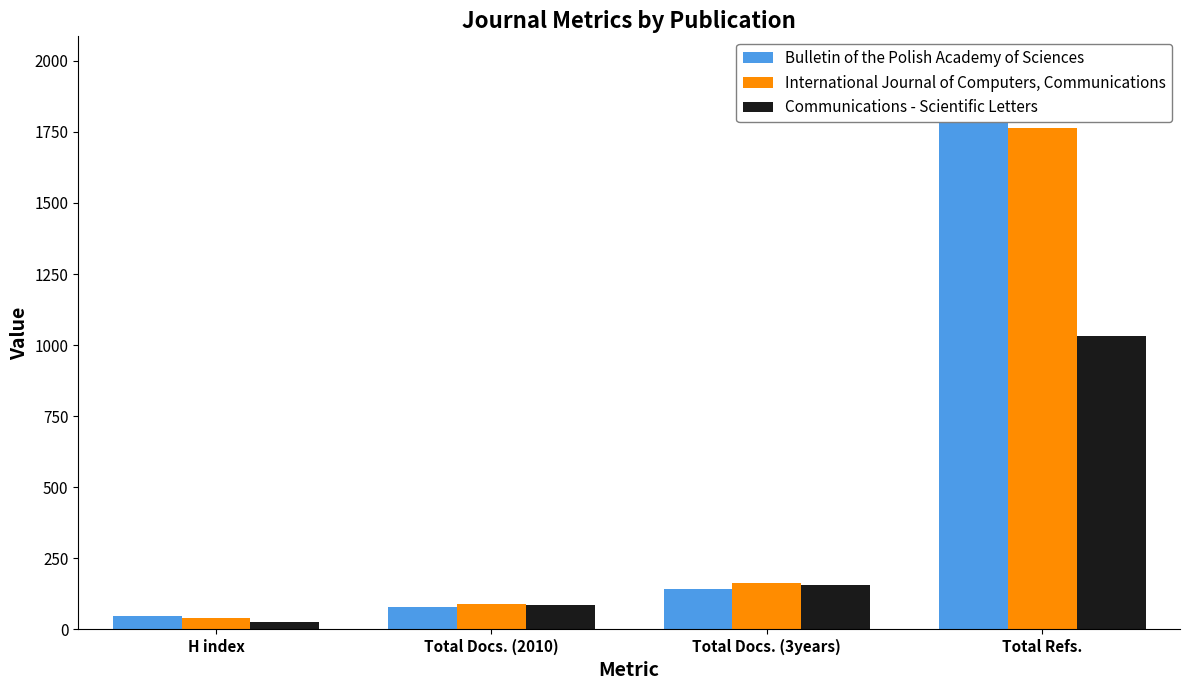

What is the sum of the Bulletin of the Polish Academy of Sciences values at Total Refs. and Total Docs. (3years)?

1958